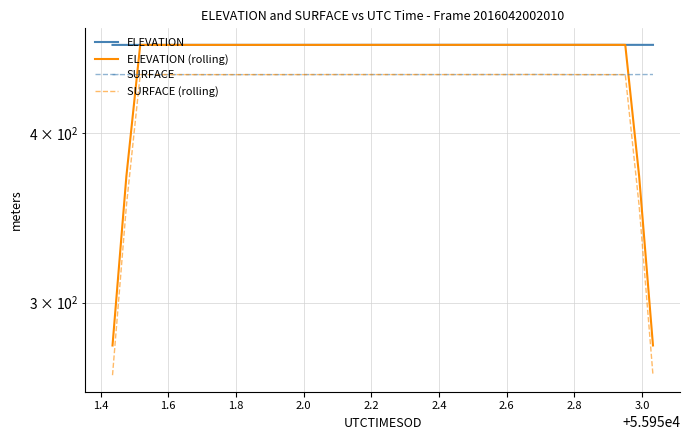

What is the lowest value of the SURFACE (rolling) series?

265.2